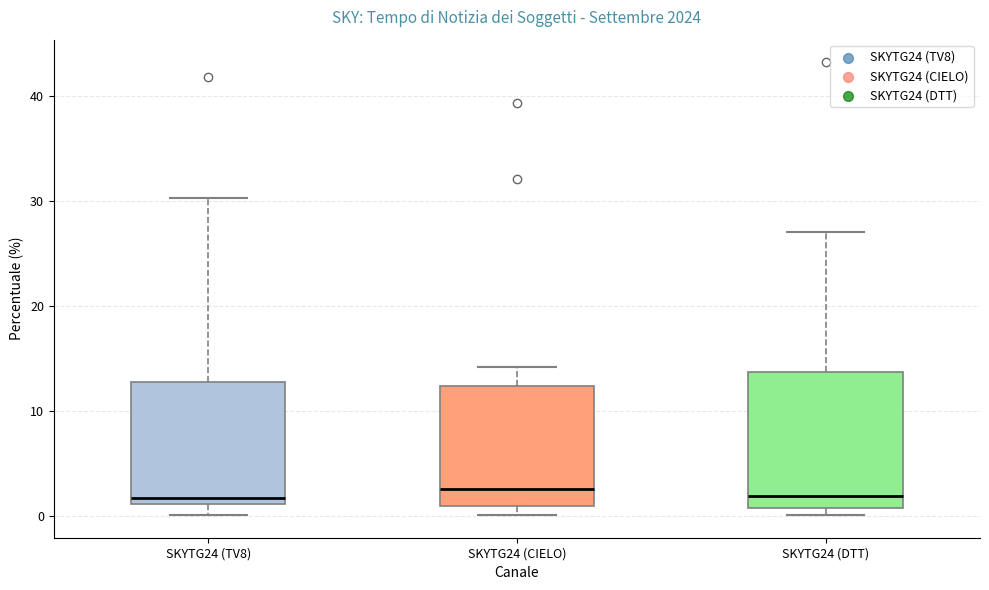

Reading left to right, read every box against the y-axis: the position of its median line, the range the box covers, and the ends of its whiskers. The values are not printed on the chart, so give them approximately, as read against the axis.

SKYTG24 (TV8): median 2, box 1 to 13, whiskers 0 to 30
SKYTG24 (CIELO): median 3, box 1 to 12, whiskers 0 to 14
SKYTG24 (DTT): median 2, box 1 to 14, whiskers 0 to 27